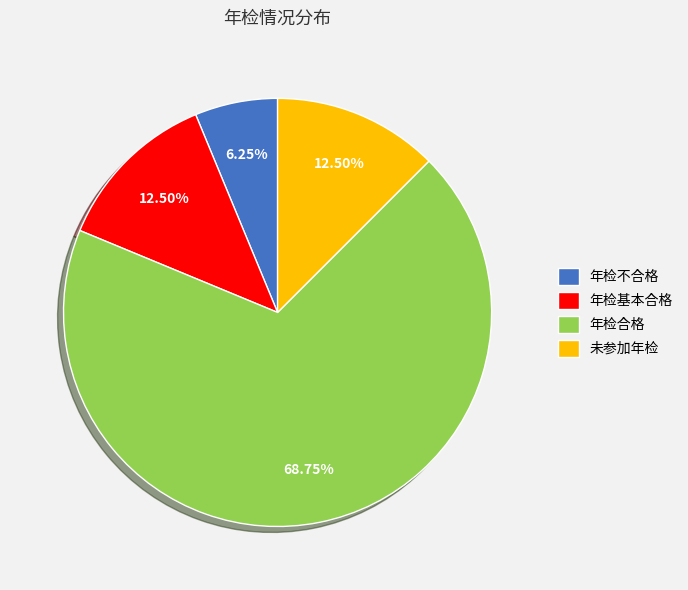

Count the number of slices in the pie.

4